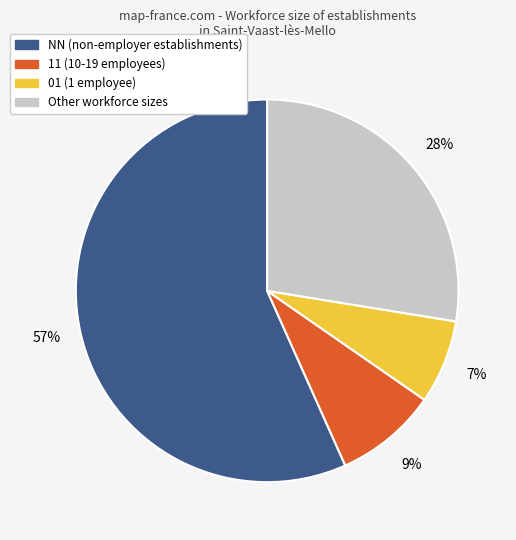

Count the number of slices in the pie.

4